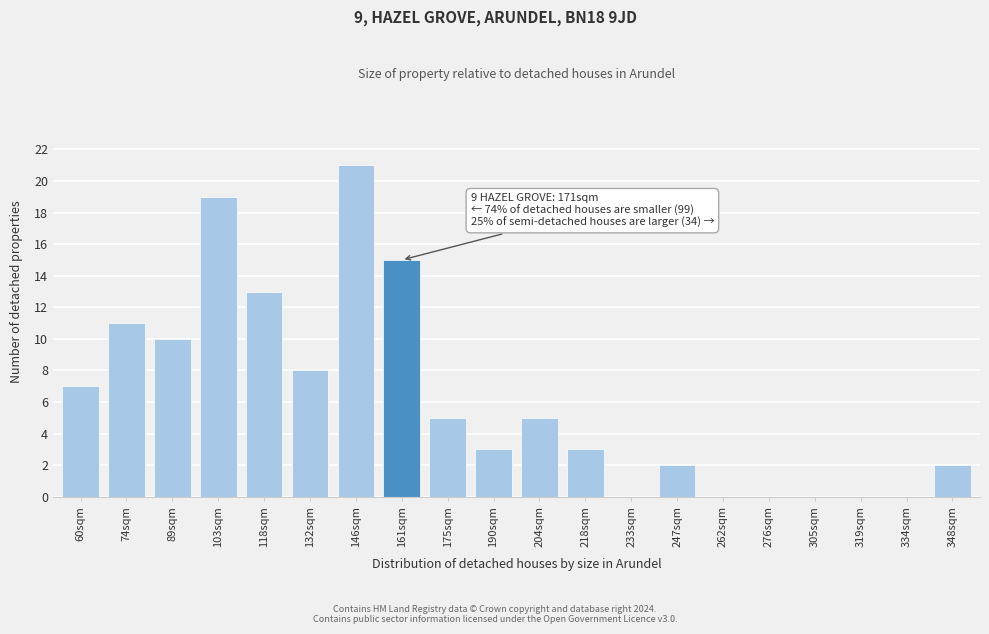

Reading left to right, extract all data points from this chart.

60sqm=7	74sqm=11	89sqm=10	103sqm=19	118sqm=13	132sqm=8	146sqm=21	161sqm=15	175sqm=5	190sqm=3	204sqm=5	218sqm=3	233sqm=0	247sqm=2	262sqm=0	276sqm=0	305sqm=0	319sqm=0	334sqm=0	348sqm=2